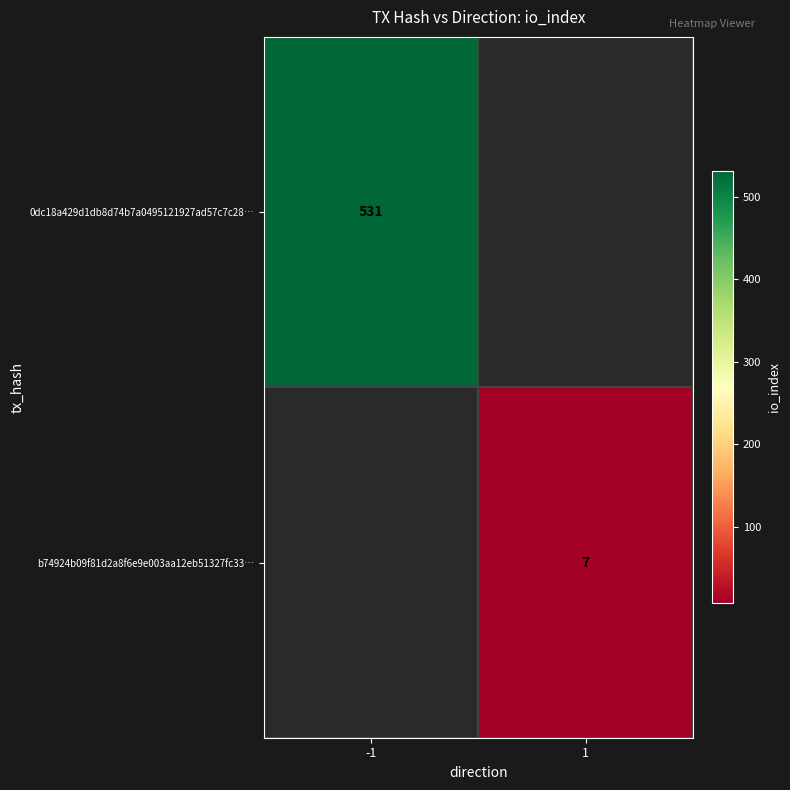

Is it true that b74924b09f81d2a8f6e9e003aa12eb51327fc33… equals 7 at 1?

True